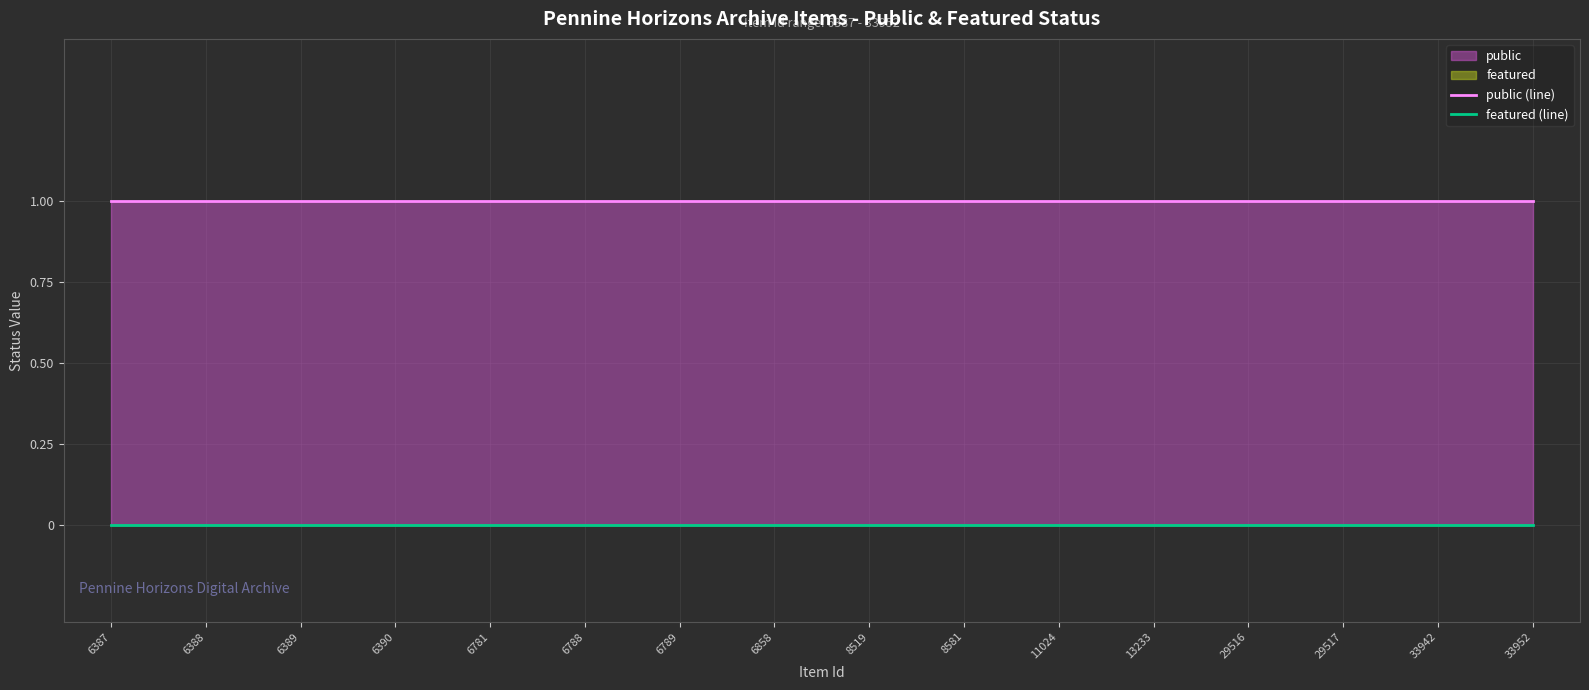

Which label corresponds to the largest value in the chart?

6387